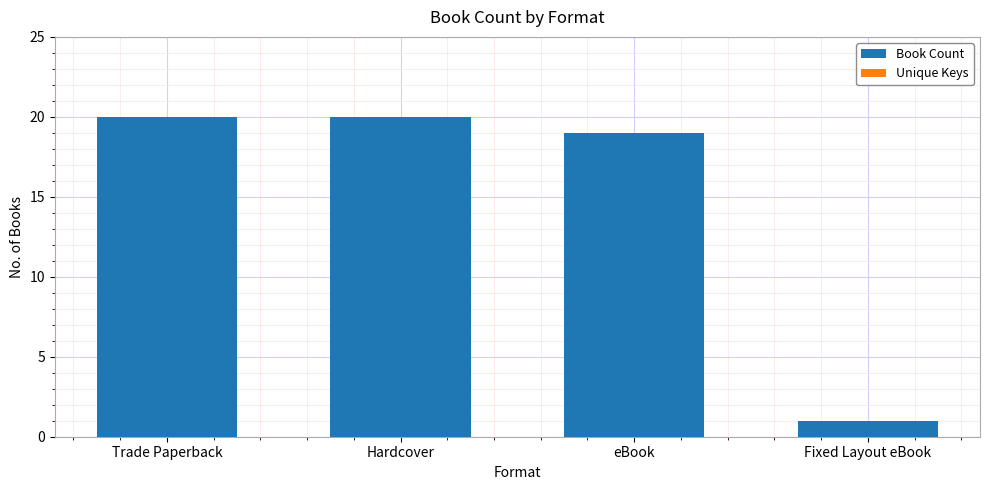

At which category does the chart reach its minimum across all series?

Fixed Layout eBook